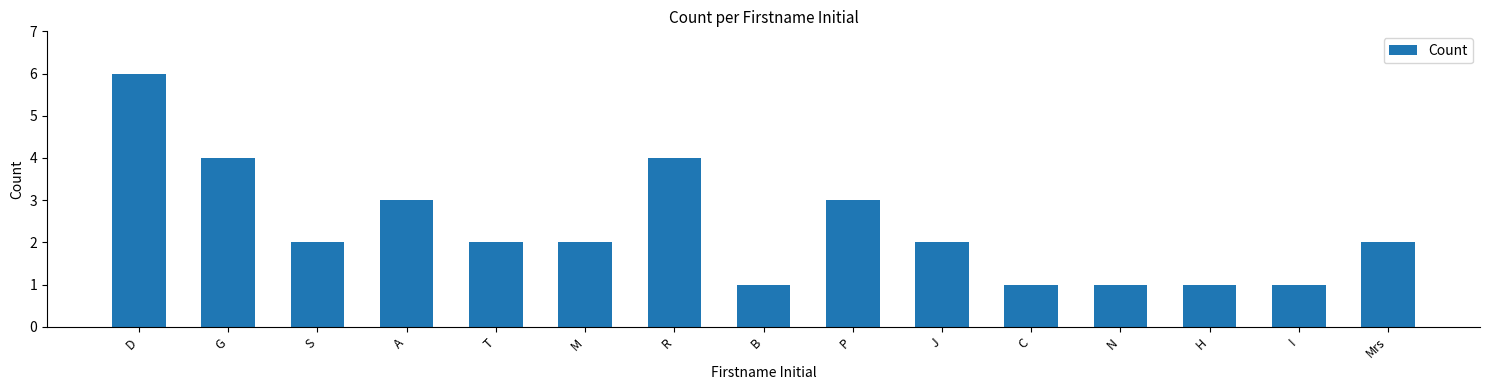

Reading right to left, what are all the values shown in this chart?

Mrs=2	I=1	H=1	N=1	C=1	J=2	P=3	B=1	R=4	M=2	T=2	A=3	S=2	G=4	D=6